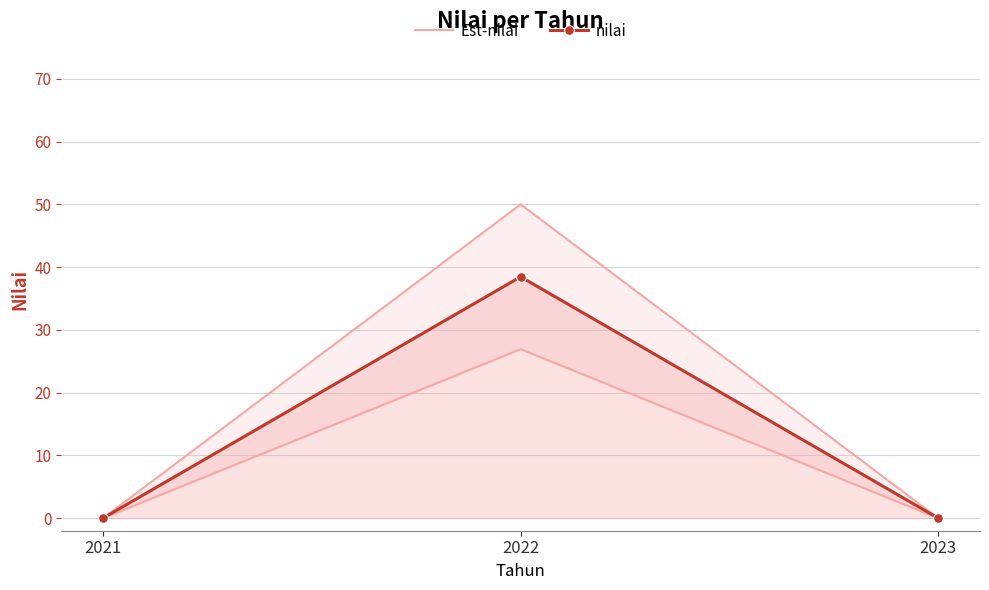

Reading left to right, transcribe all the data shown in this chart.

Est-nilai: 0.0	50.0	0.0
nilai: 0.0	38.5	0.0